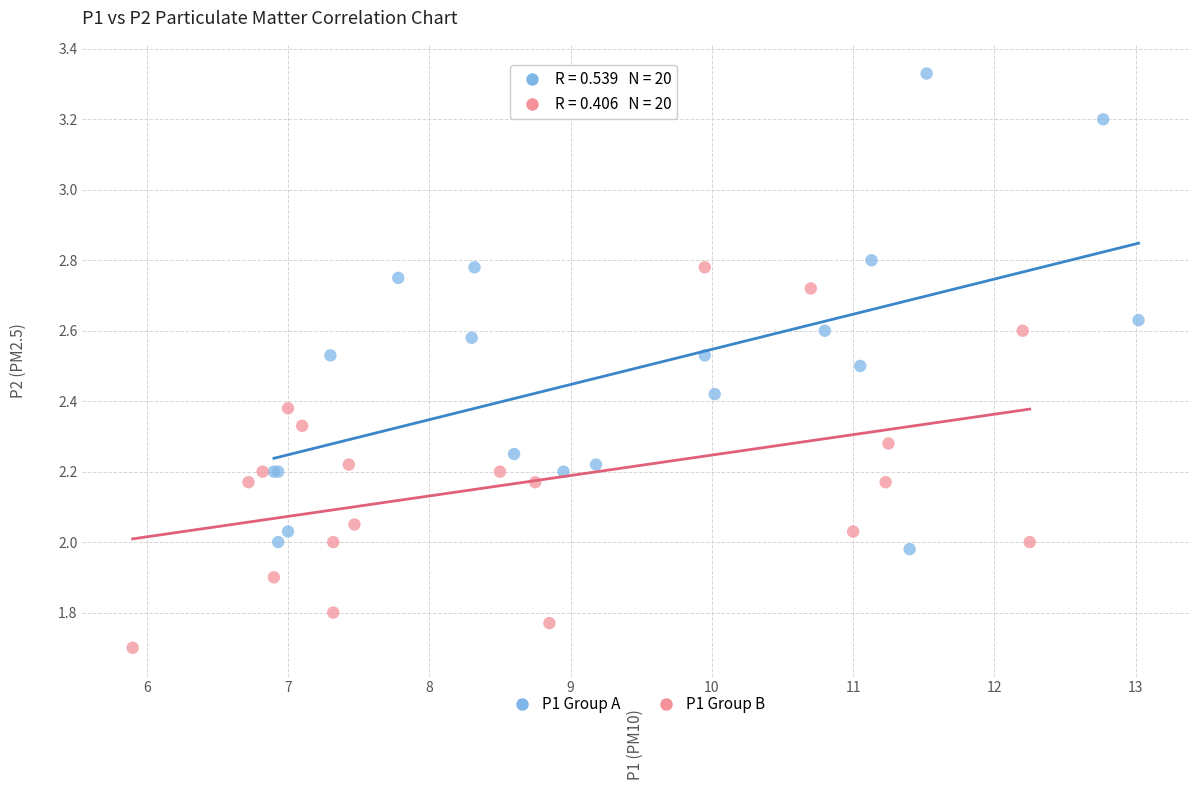

What are all the series names shown in the legend?

P1 Group A, P1 Group B